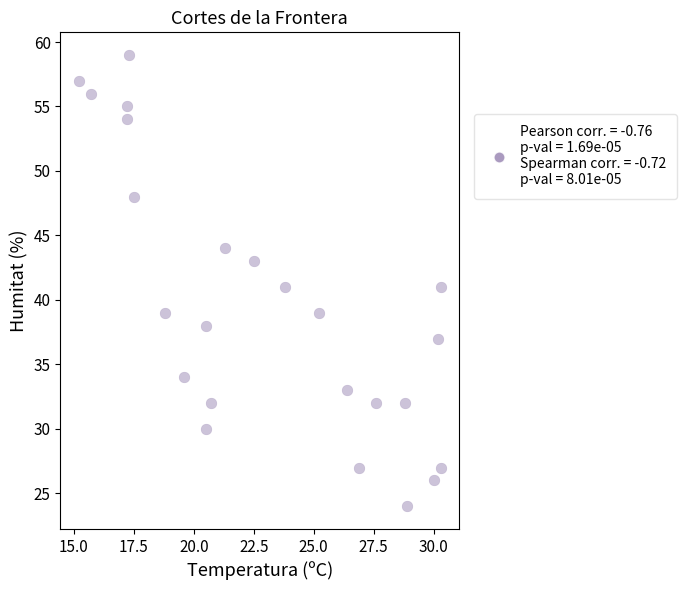

What is the range of Y values (max minus min)?

35